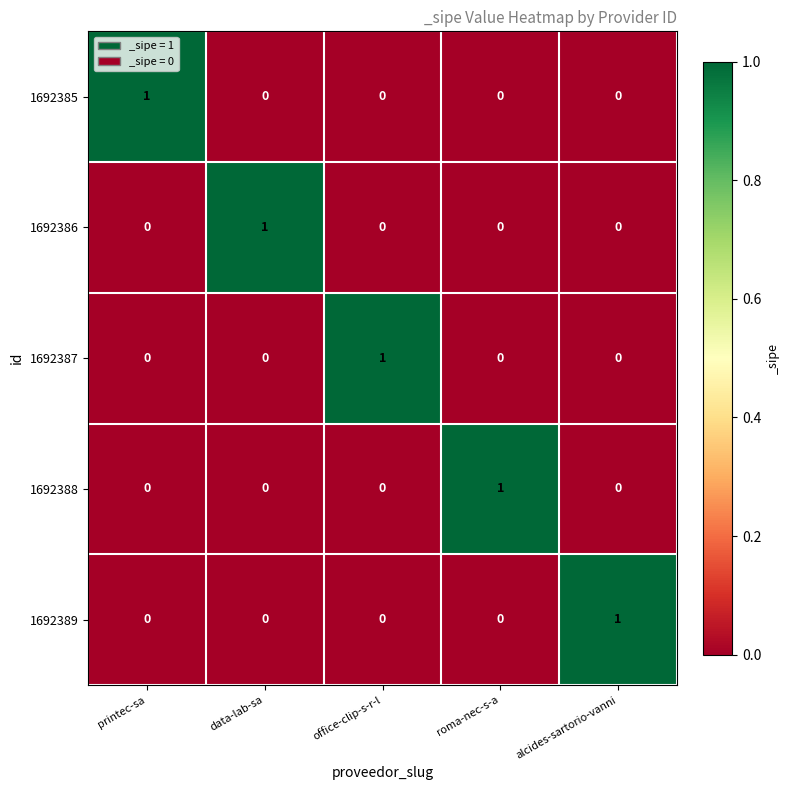

Is it true that 1692387 equals 0 at alcides-sartorio-vanni?

True